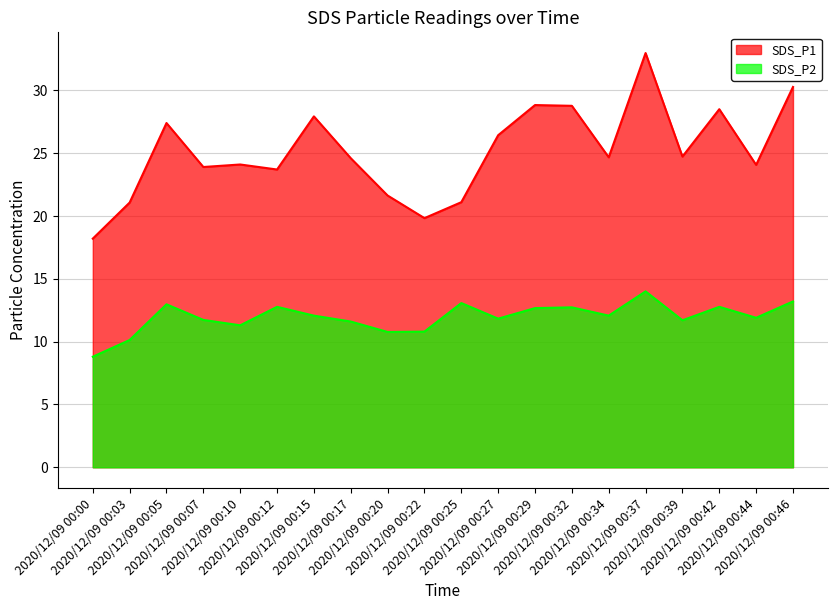

What is the sum of all SDS_P2 values?

238.9